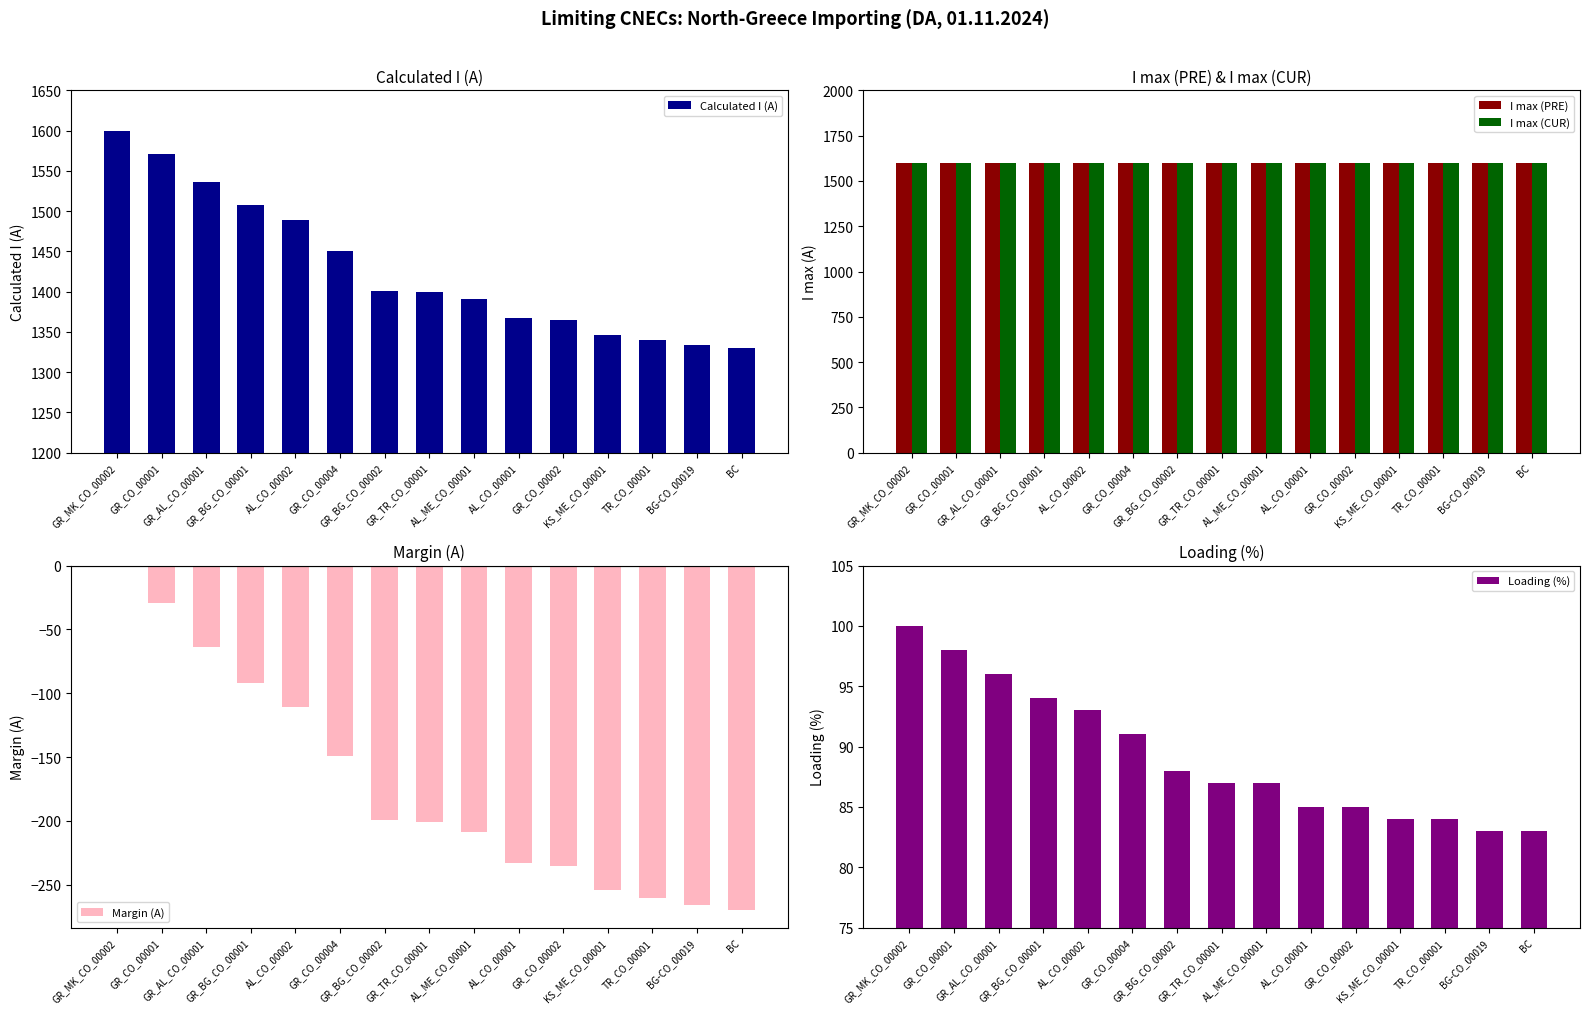

True or false: Loading (%) has a value of 133 at GR_TR_CO_00001.

False